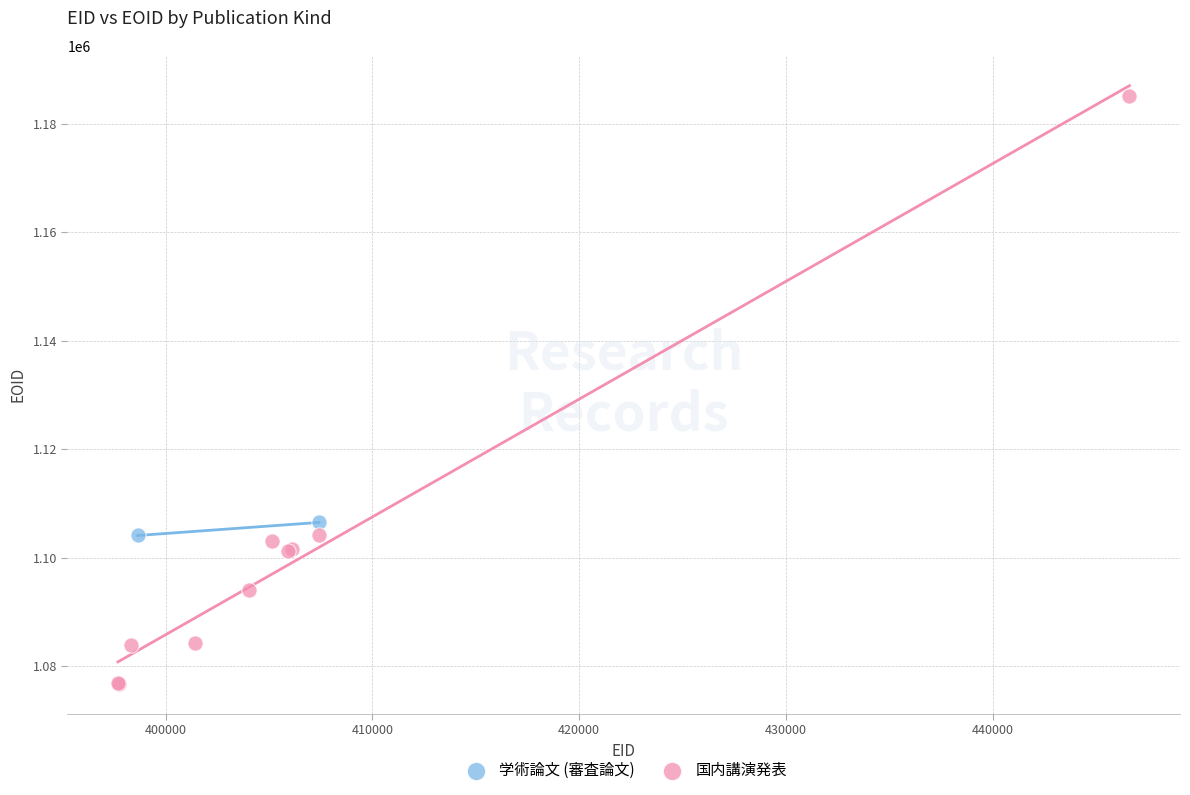

What are all the series names shown in the legend?

学術論文 (審査論文), 国内講演発表